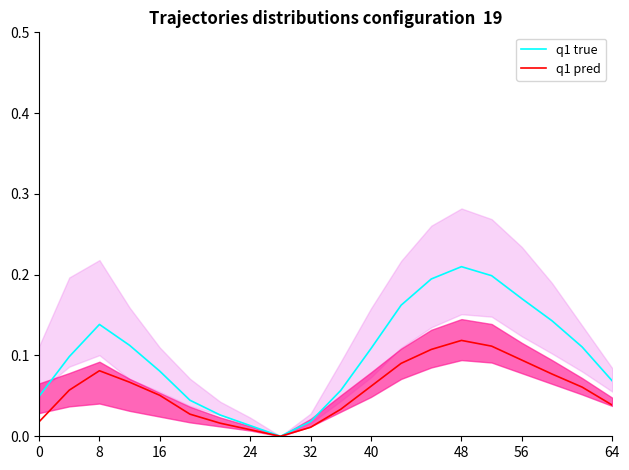

Between 56 and 15, which series saw the biggest shift?

q1 true